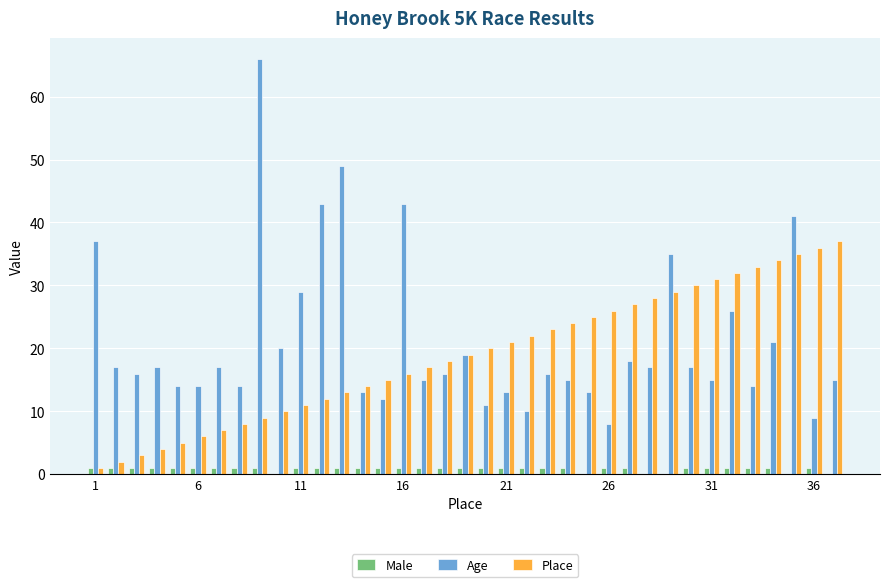

What is the maximum value for Age?

66